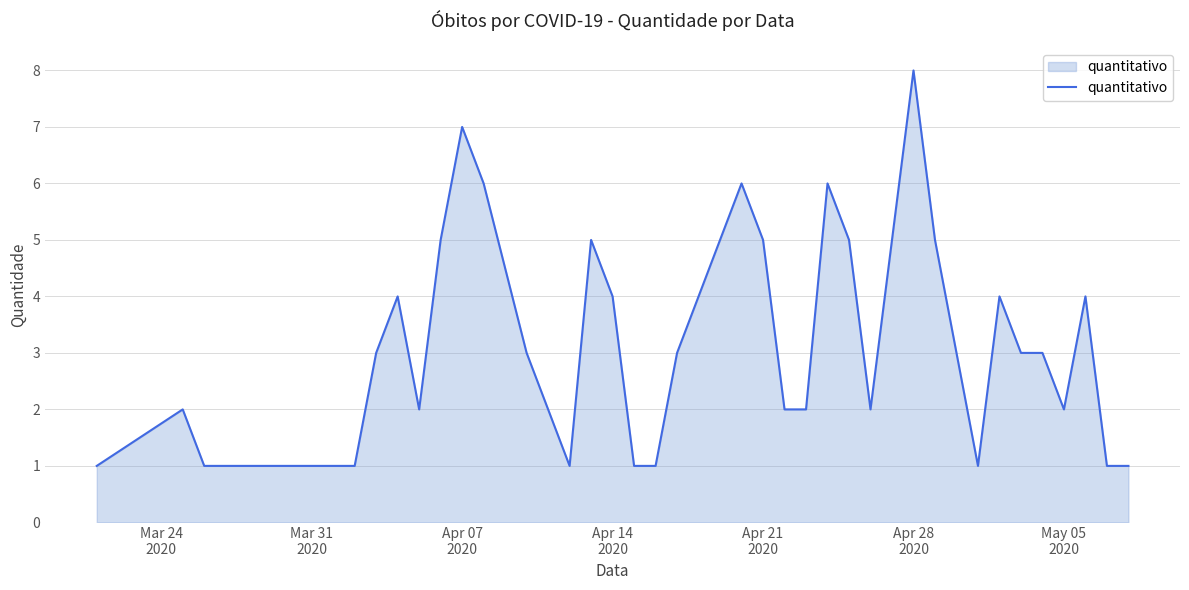

What is the difference between the maximum and minimum values?

7